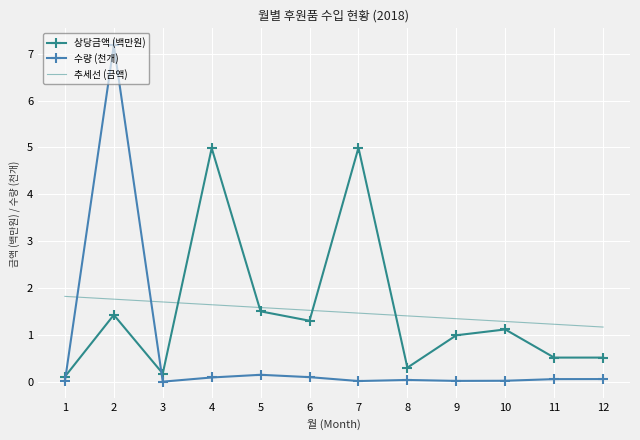

The value of 상당금액 (백만원) at 4 is 5.0. True or false?

True